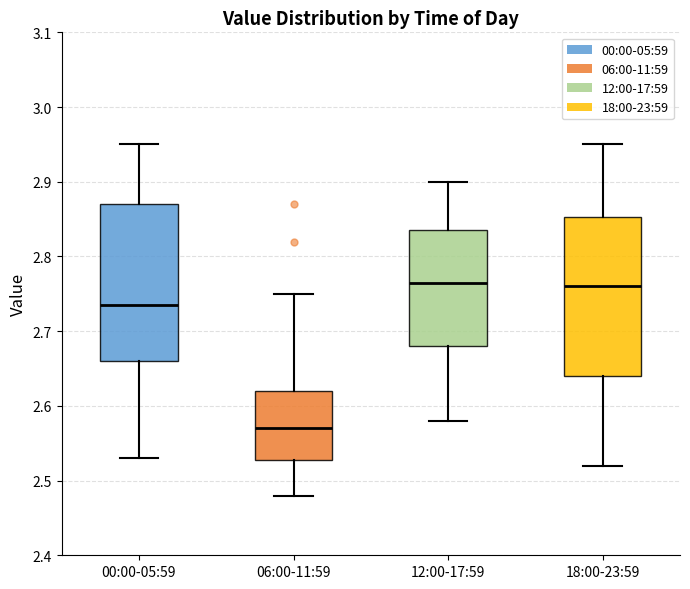

Where is the lower edge of the box for 18:00-23:59 on the y-axis? The values are not printed on the chart, so give them approximately, as read against the axis.

2.64